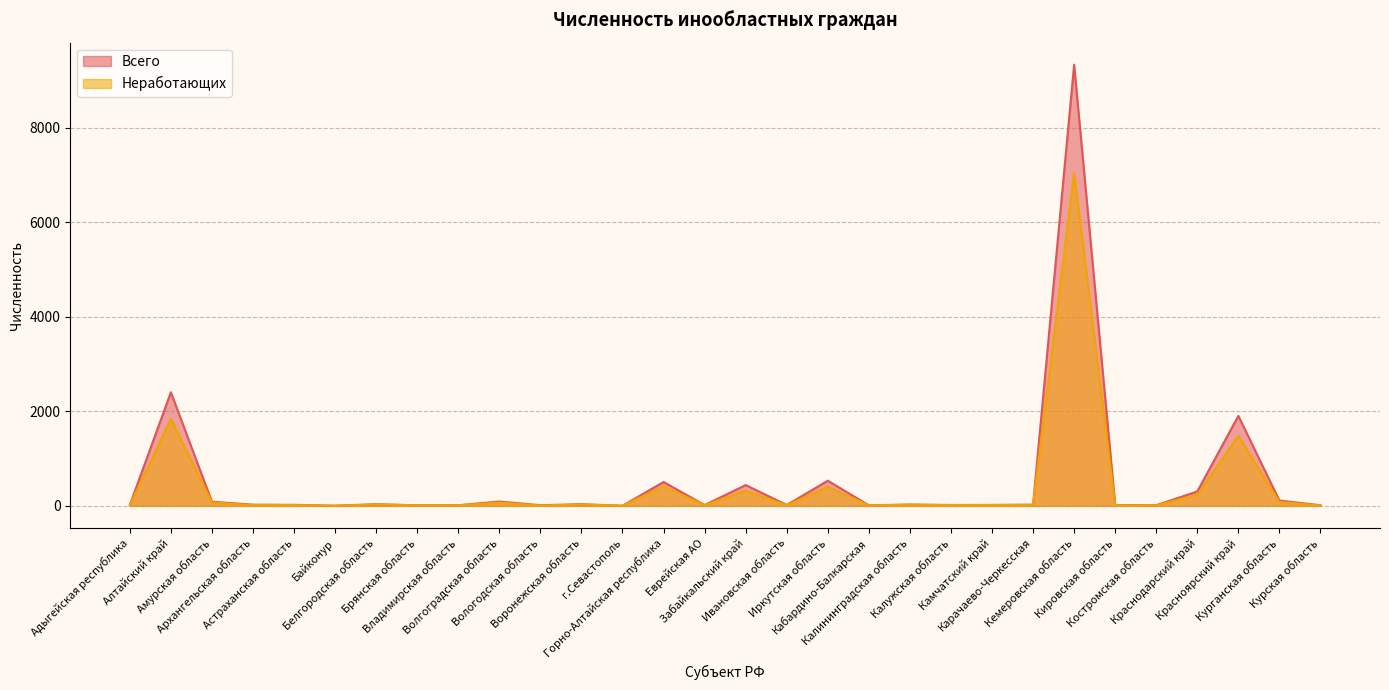

True or false: Неработающих and Всего intersect in this chart.

False